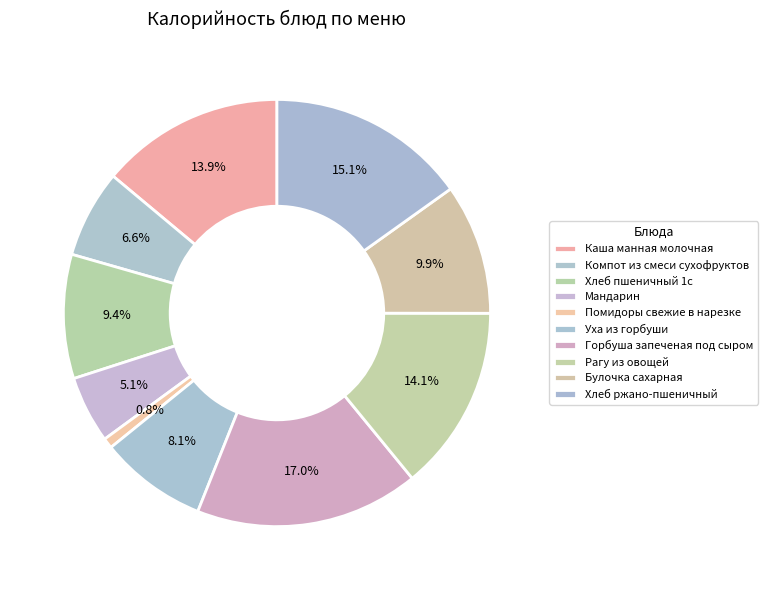

Rank the categories by value from highest to lowest.

Горбуша запеченая под сыром, Хлеб ржано-пшеничный, Рагу из овощей, Каша манная молочная, Булочка сахарная, Хлеб пшеничный 1с, Уха из горбуши, Компот из смеси сухофруктов, Мандарин, Помидоры свежие в нарезке